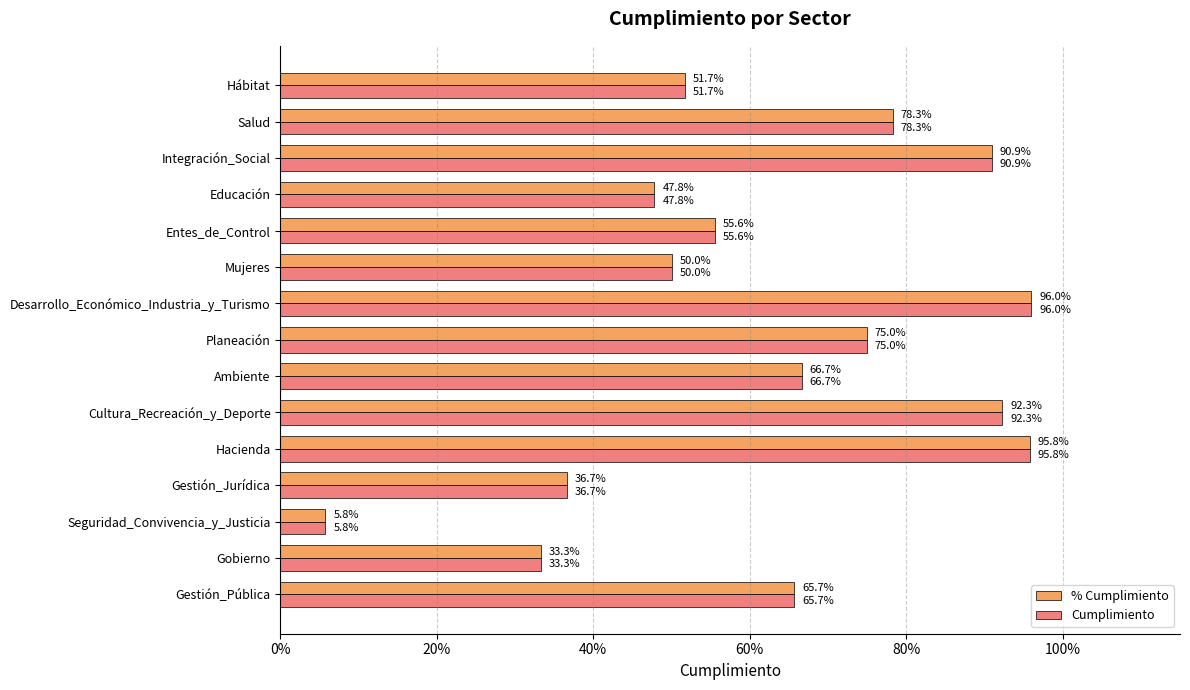

What are all the series names shown in the legend?

% Cumplimiento, Cumplimiento